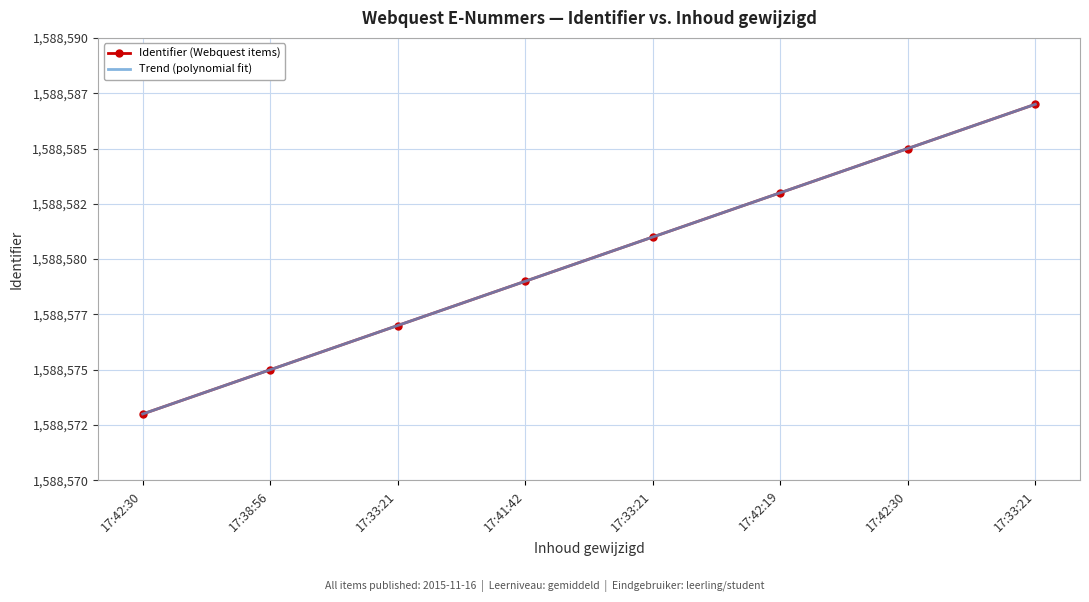

What is the difference between the values at 17:33:21 and 17:33:21?

10